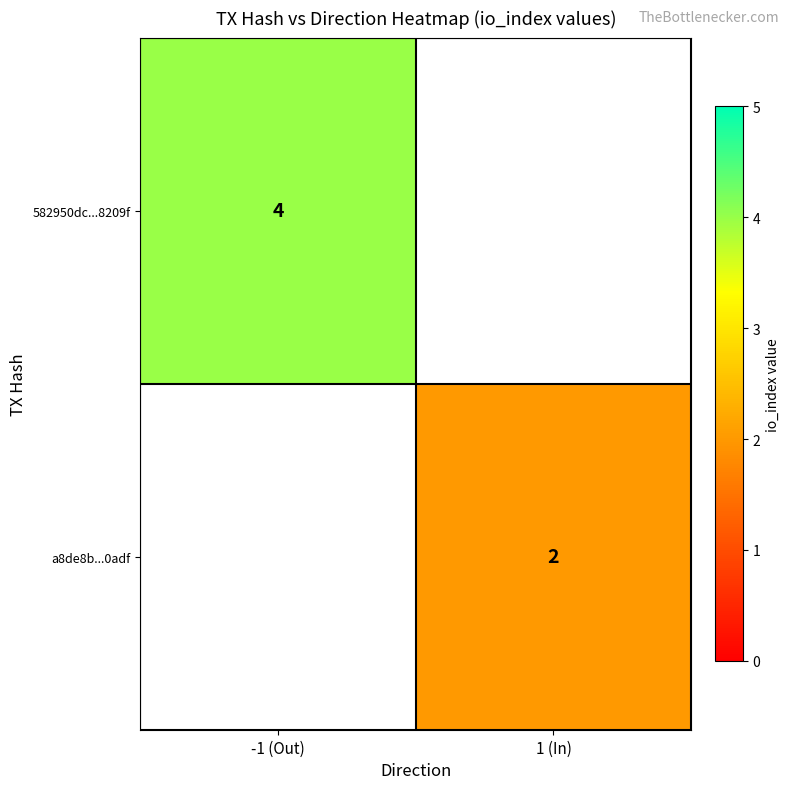

Count the number of categories in the chart.

2